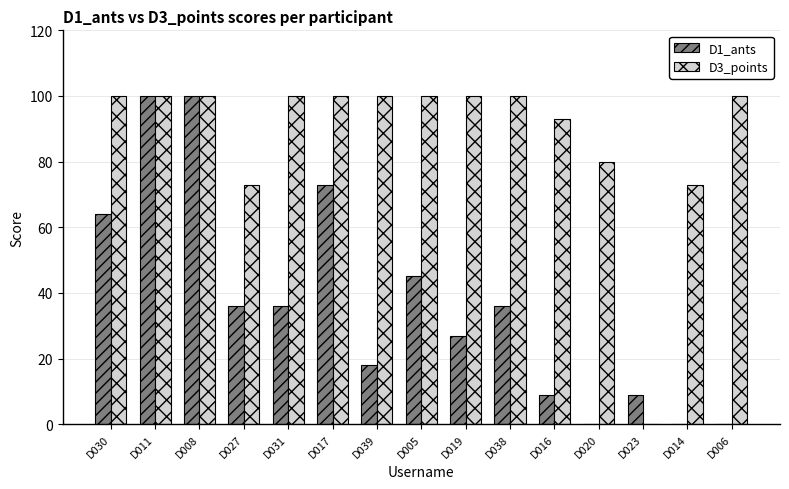

What is the sum of all D3_points values?

1319